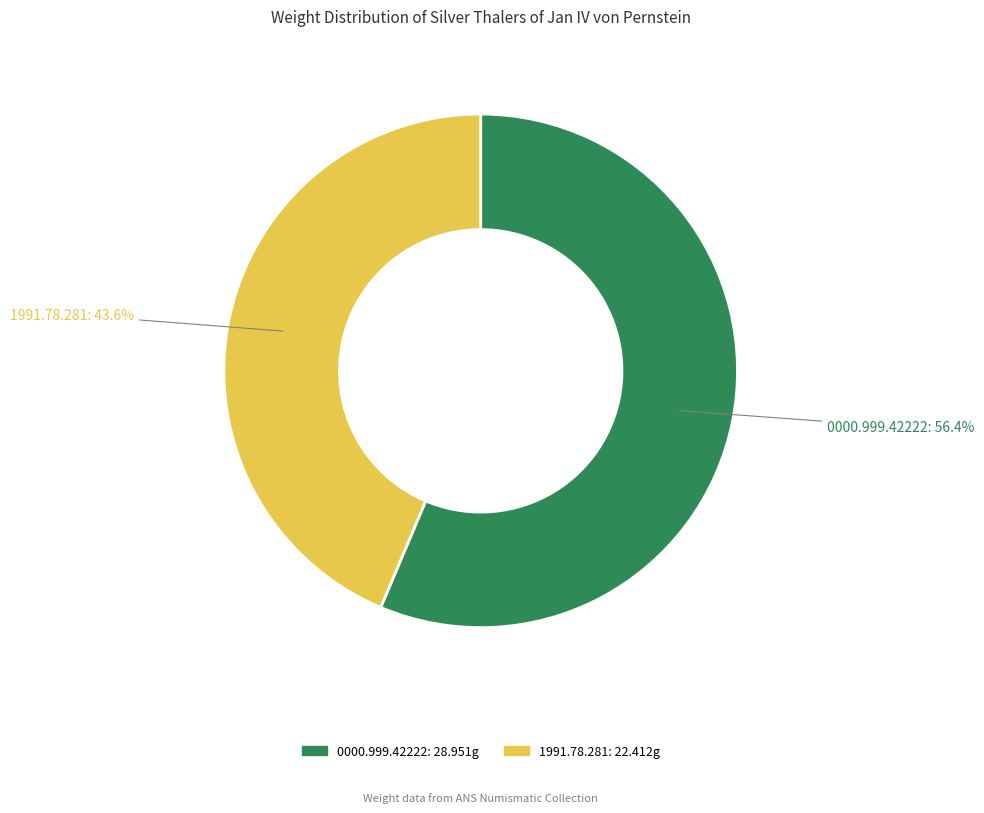

To the nearest percent, what is the average slice percentage?

50%